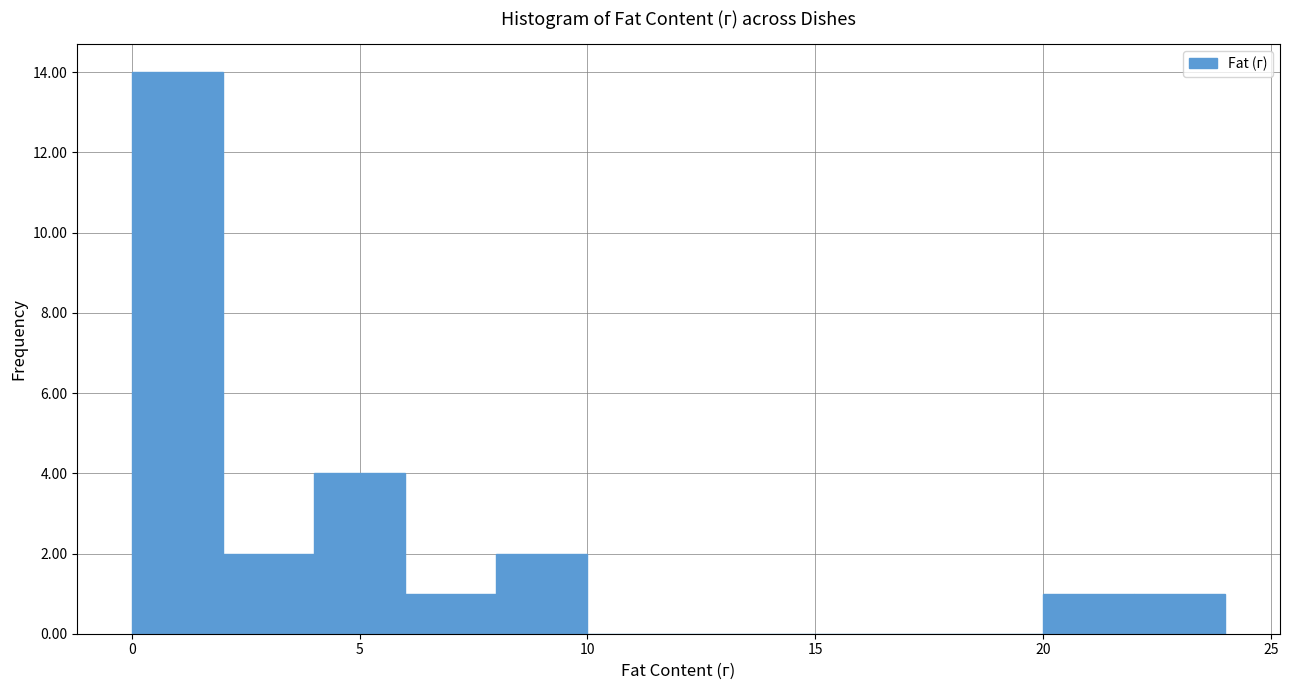

Reading left to right, list every bar in this chart as the range it spans on the x-axis followed by its height. The values are not printed on the chart, so give them approximately, as read against the axis.

0 to 2: 14
2 to 4: 2
4 to 6: 4
6 to 8: 1
8 to 10: 2
10 to 12: 0
12 to 14: 0
14 to 16: 0
16 to 18: 0
18 to 20: 0
20 to 22: 1
22 to 24: 1